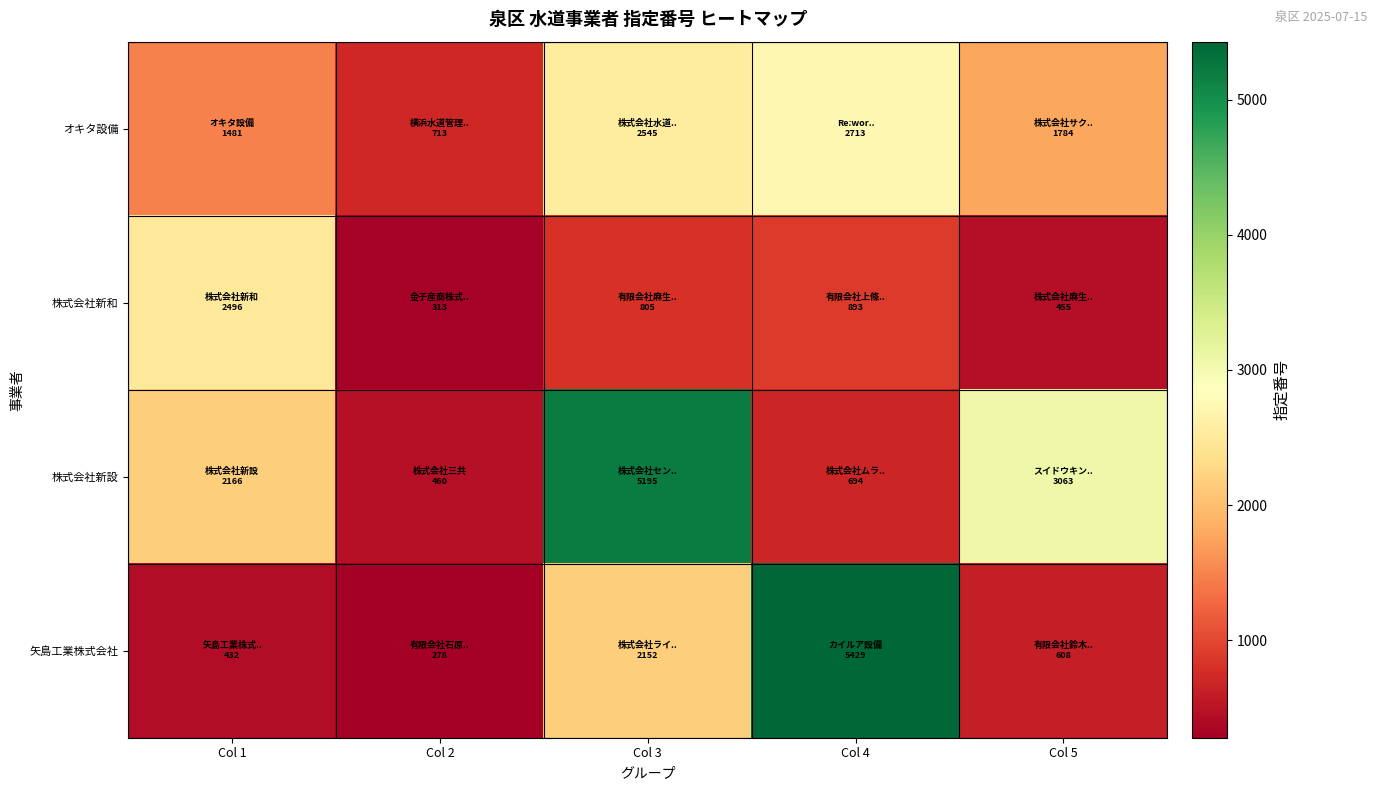

How many data points does each series have?

5